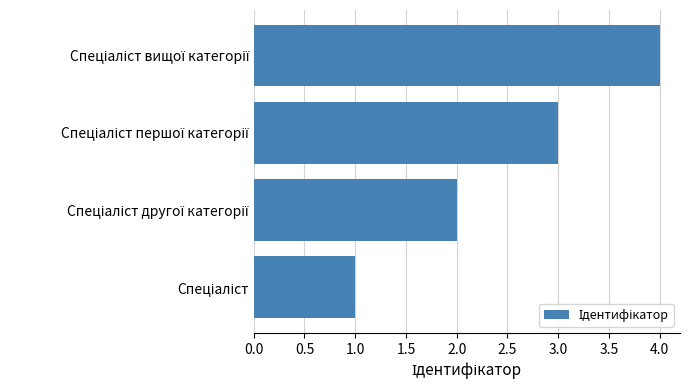

What is the sum of all values?

10